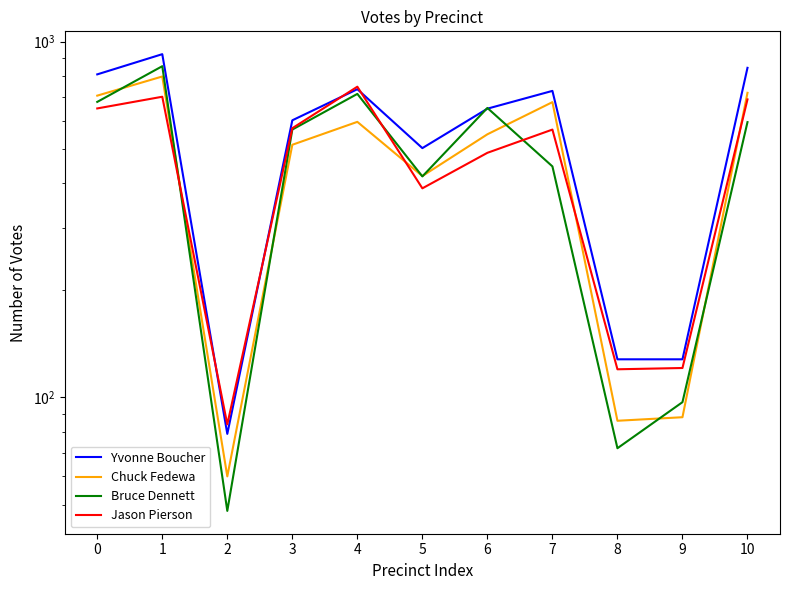

What is the minimum value for Yvonne Boucher?

79